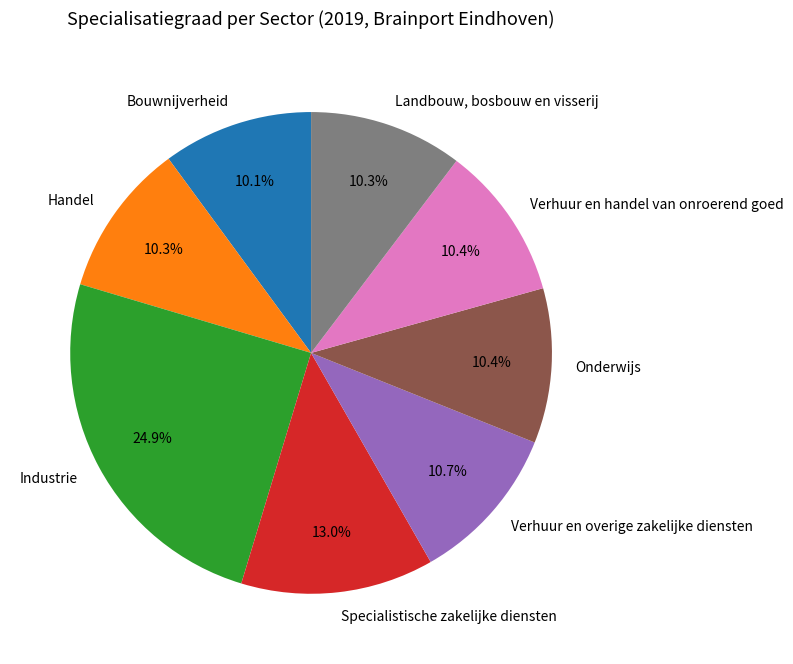

To the nearest percent, what is the difference between the largest and smallest slice percentages?

15%